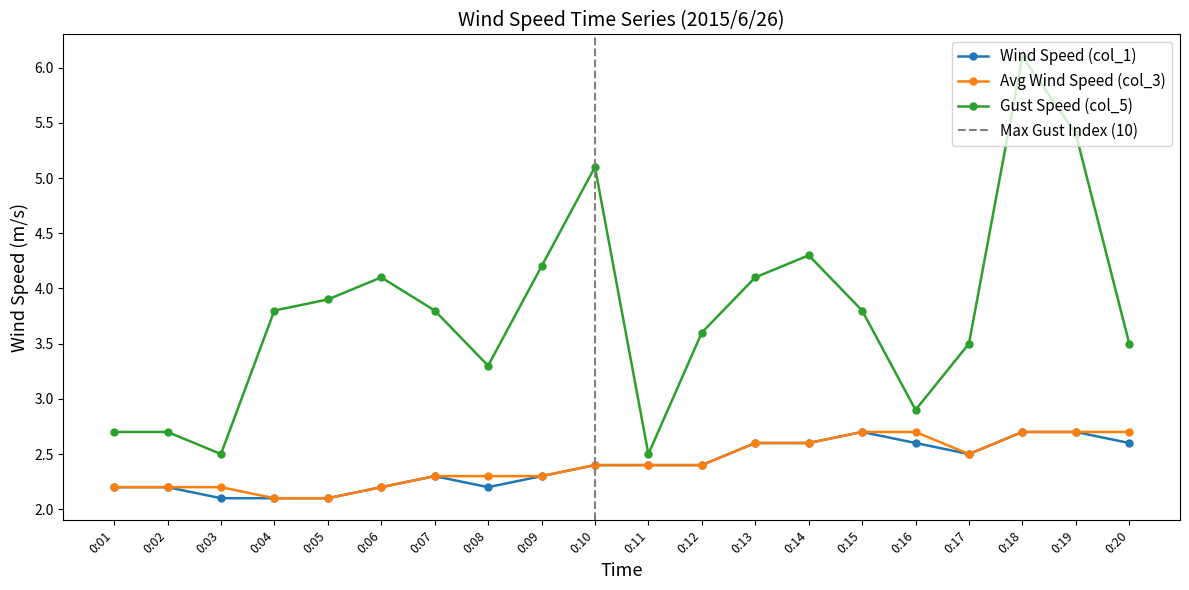

What is the approximate value of Wind Speed (col_1) at 0:17?

2.5